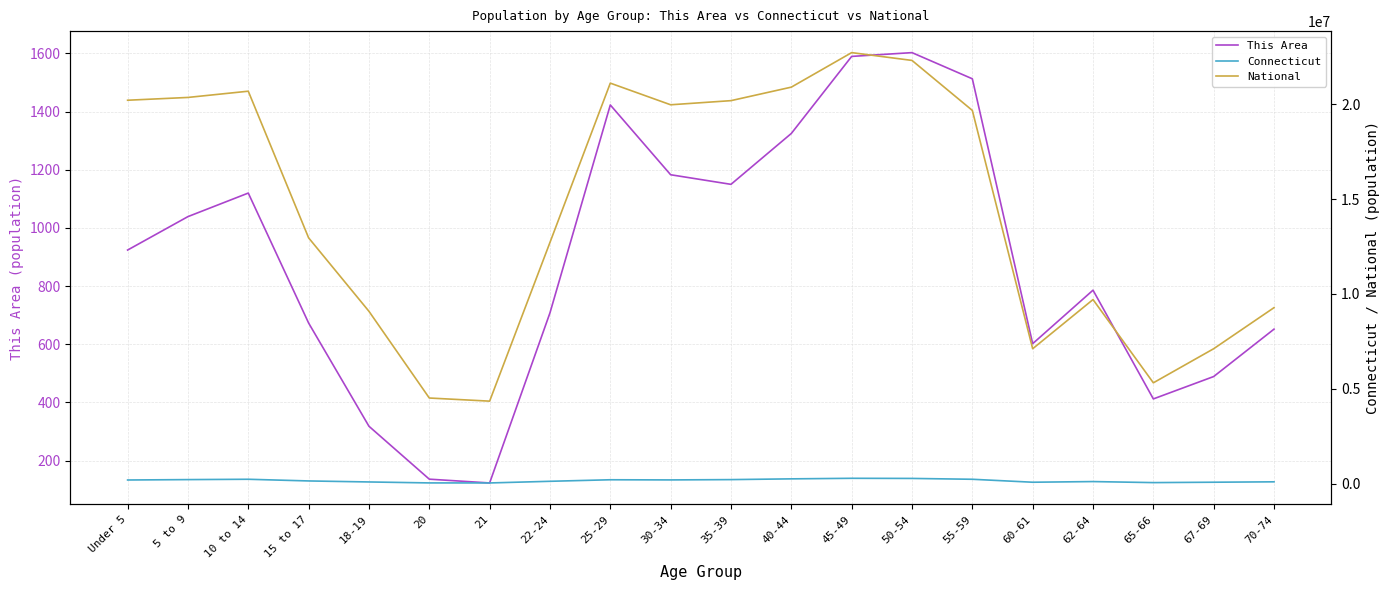

List the series in order of their peak value, lowest first.

This Area, Connecticut, National